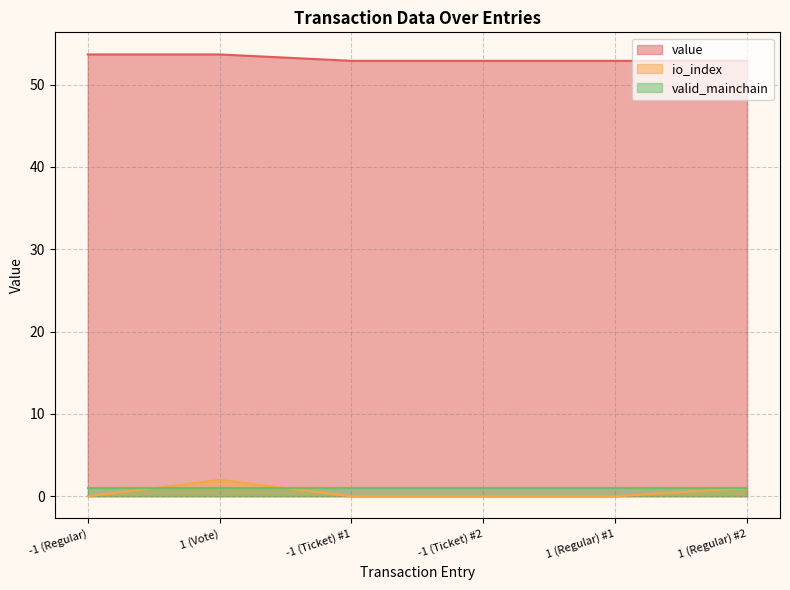

The value series shows 73.8 at -1 (Ticket) #2. True or false?

False